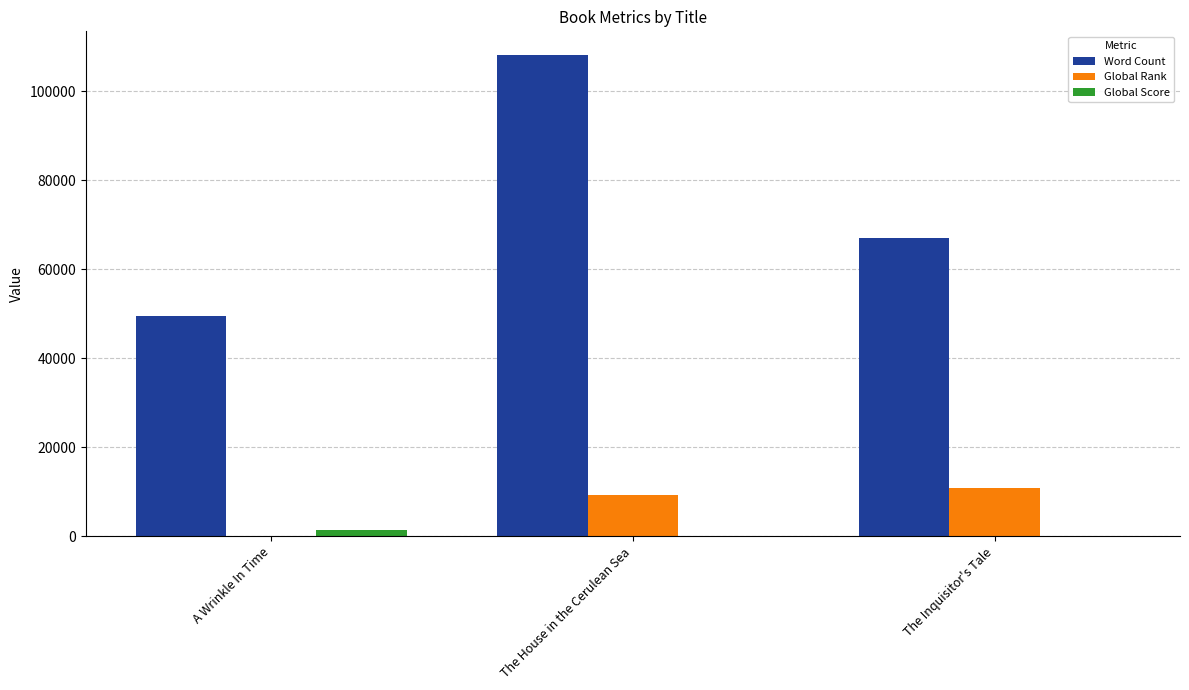

What are all the series names shown in the legend?

Word Count, Global Rank, Global Score